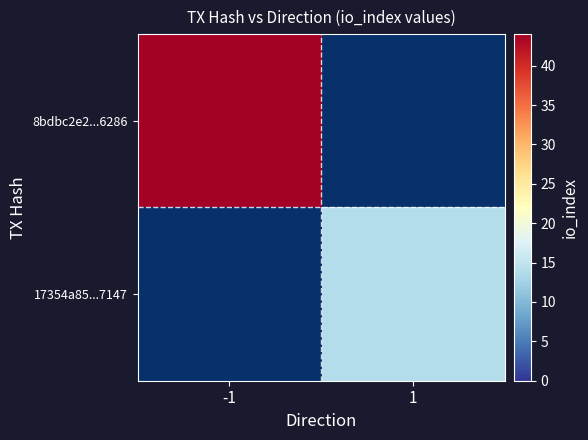

Is the value of 8bdbc2e2...6286 at 1 greater than the value of 17354a85...7147 at -1?

No